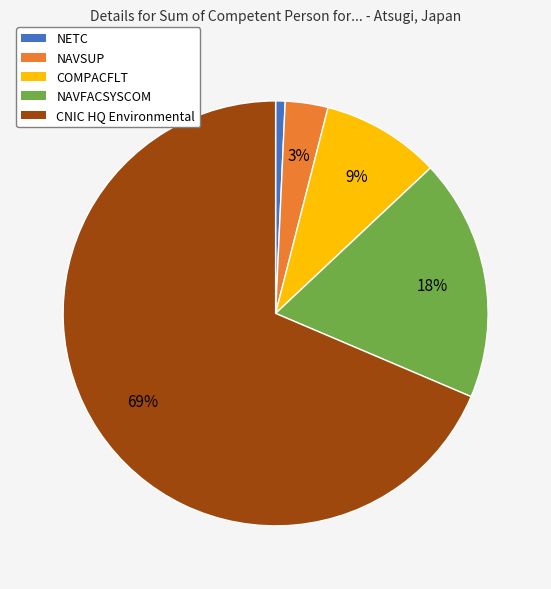

The NAVSUP slice represents 9% of the pie. True or false?

False